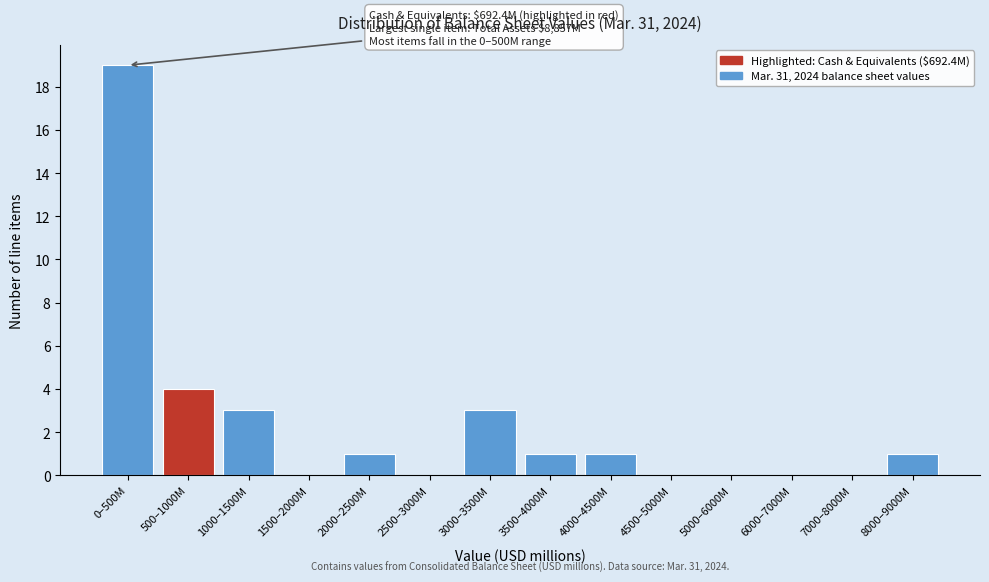

Reading left to right, list all the values displayed in this chart.

0–500M=19	500–1000M=4	1000–1500M=3	1500–2000M=0	2000–2500M=1	2500–3000M=0	3000–3500M=3	3500–4000M=1	4000–4500M=1	4500–5000M=0	5000–6000M=0	6000–7000M=0	7000–8000M=0	8000–9000M=1